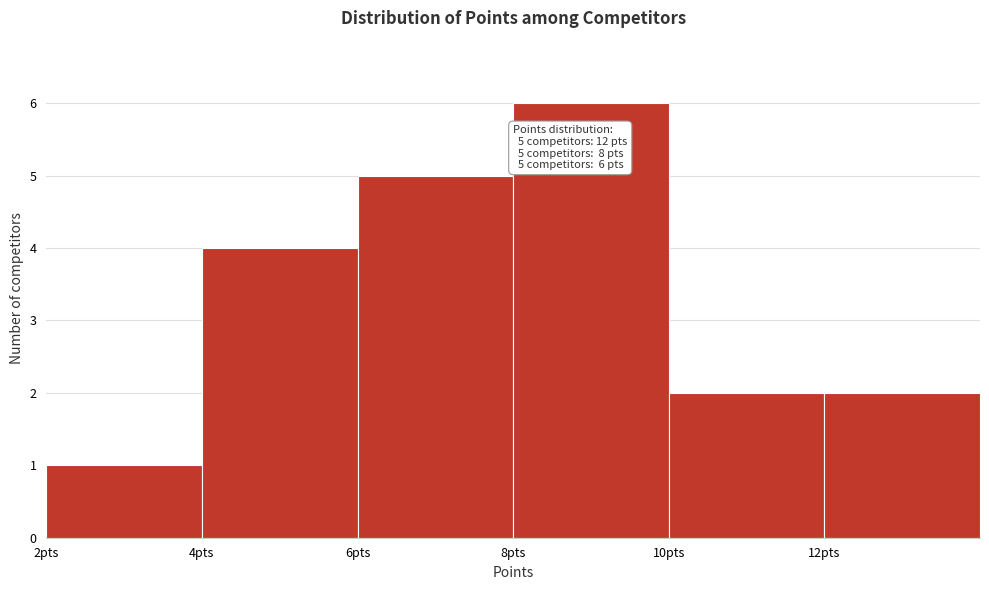

Which range on the x-axis has the tallest bar?

8 to 10